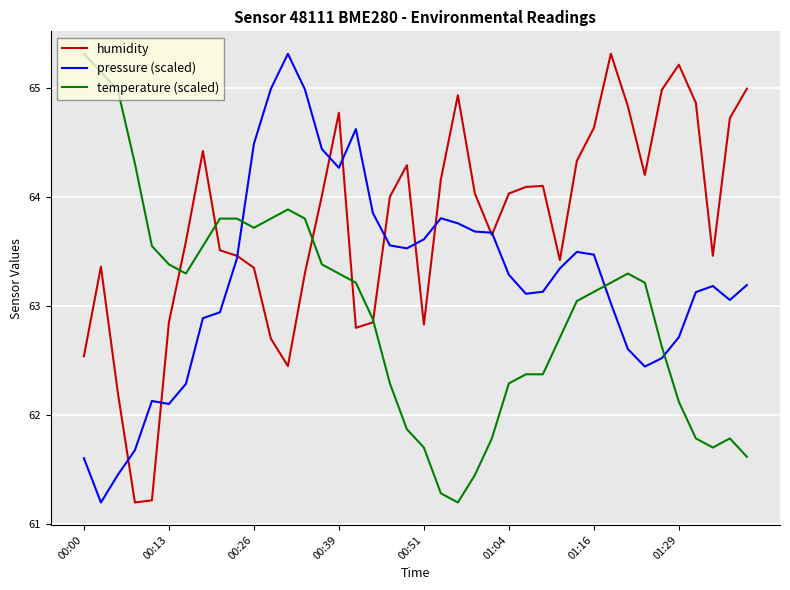

True or false: pressure (scaled) and temperature (scaled) intersect in this chart.

True